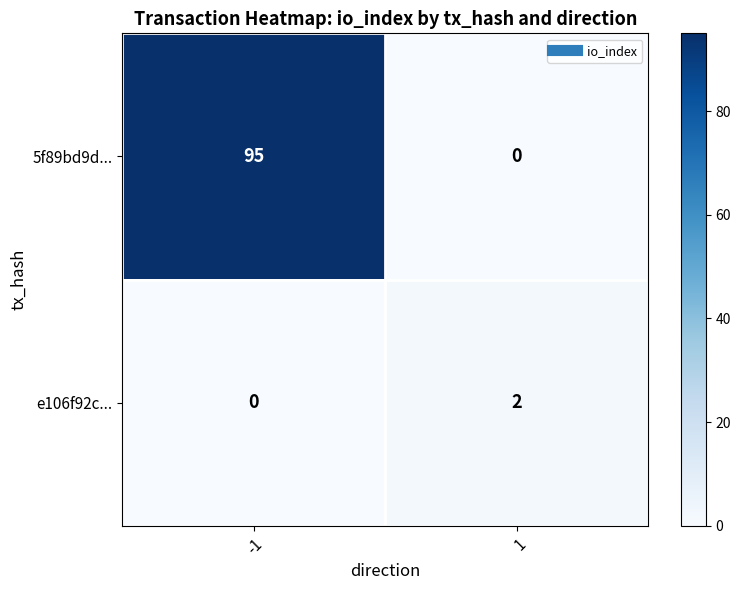

How many positive values does the 5f89bd9d... series have?

1